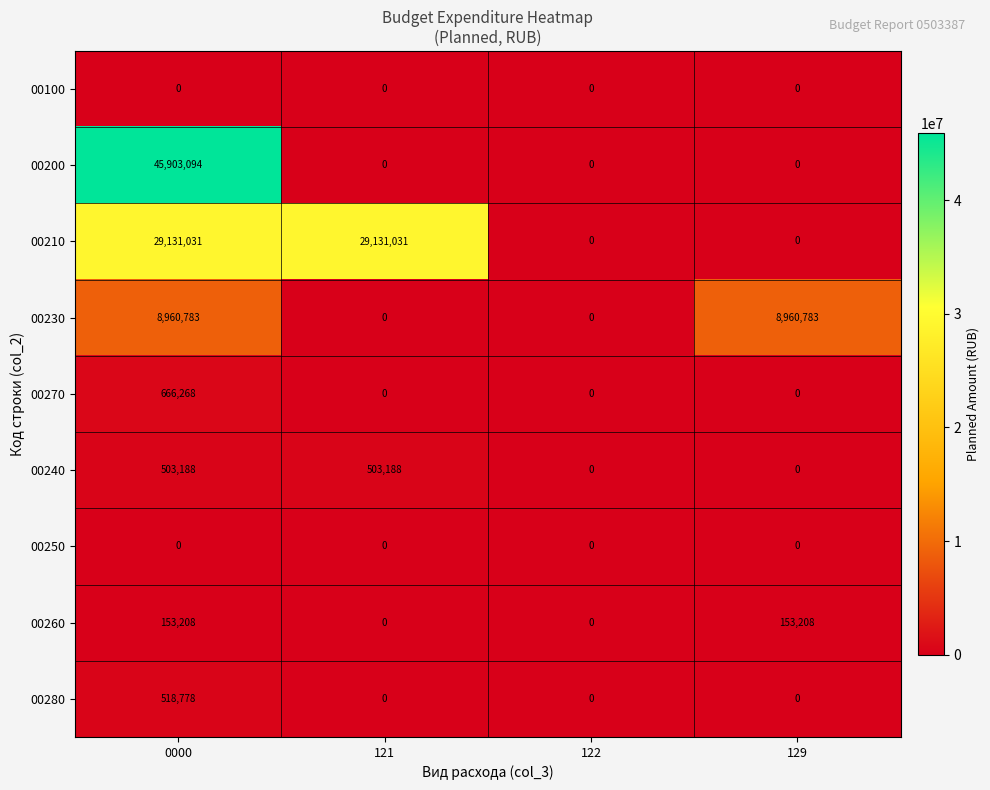

What is the maximum value shown in the chart?

45903094